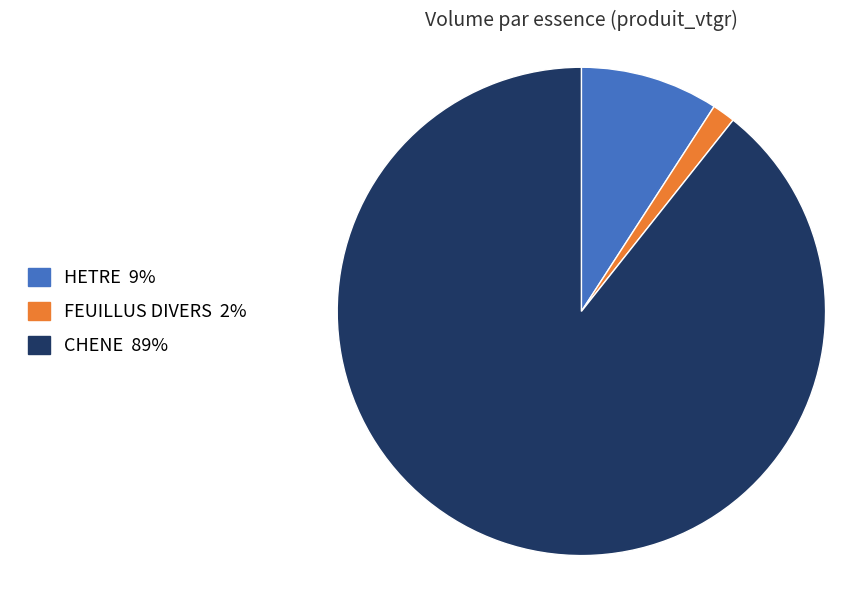

Count the number of slices in the pie.

3